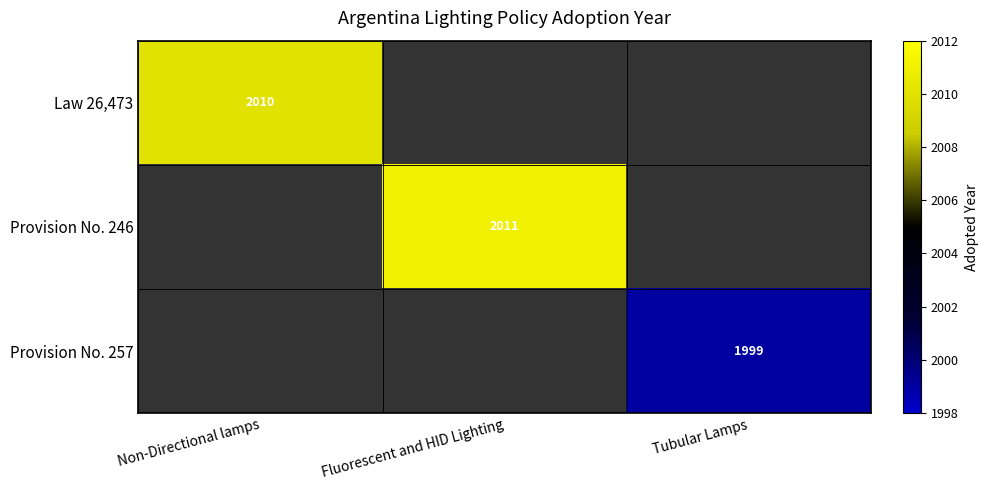

Is it true that Provision No. 257 equals 3286 at Tubular Lamps?

False